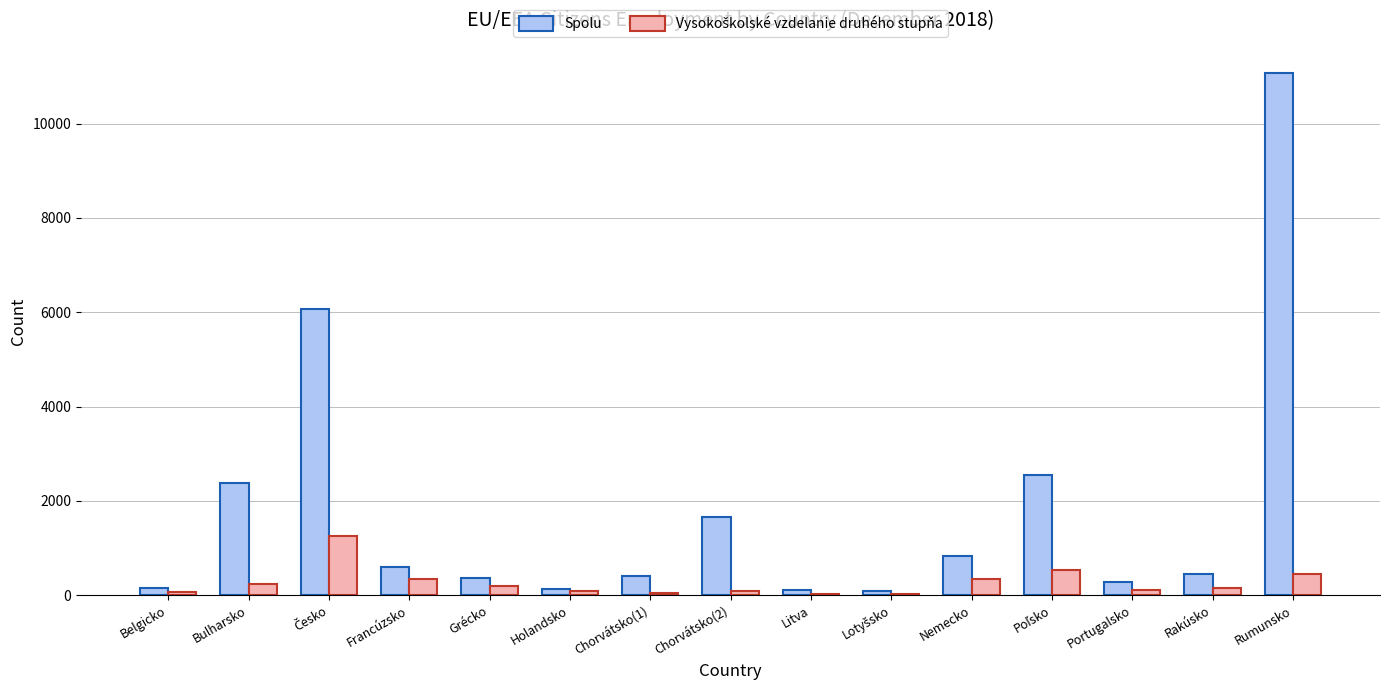

Which series has the largest range (max minus min)?

Spolu